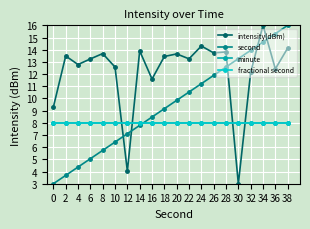

Is this an area chart (filled region under the line)?

No